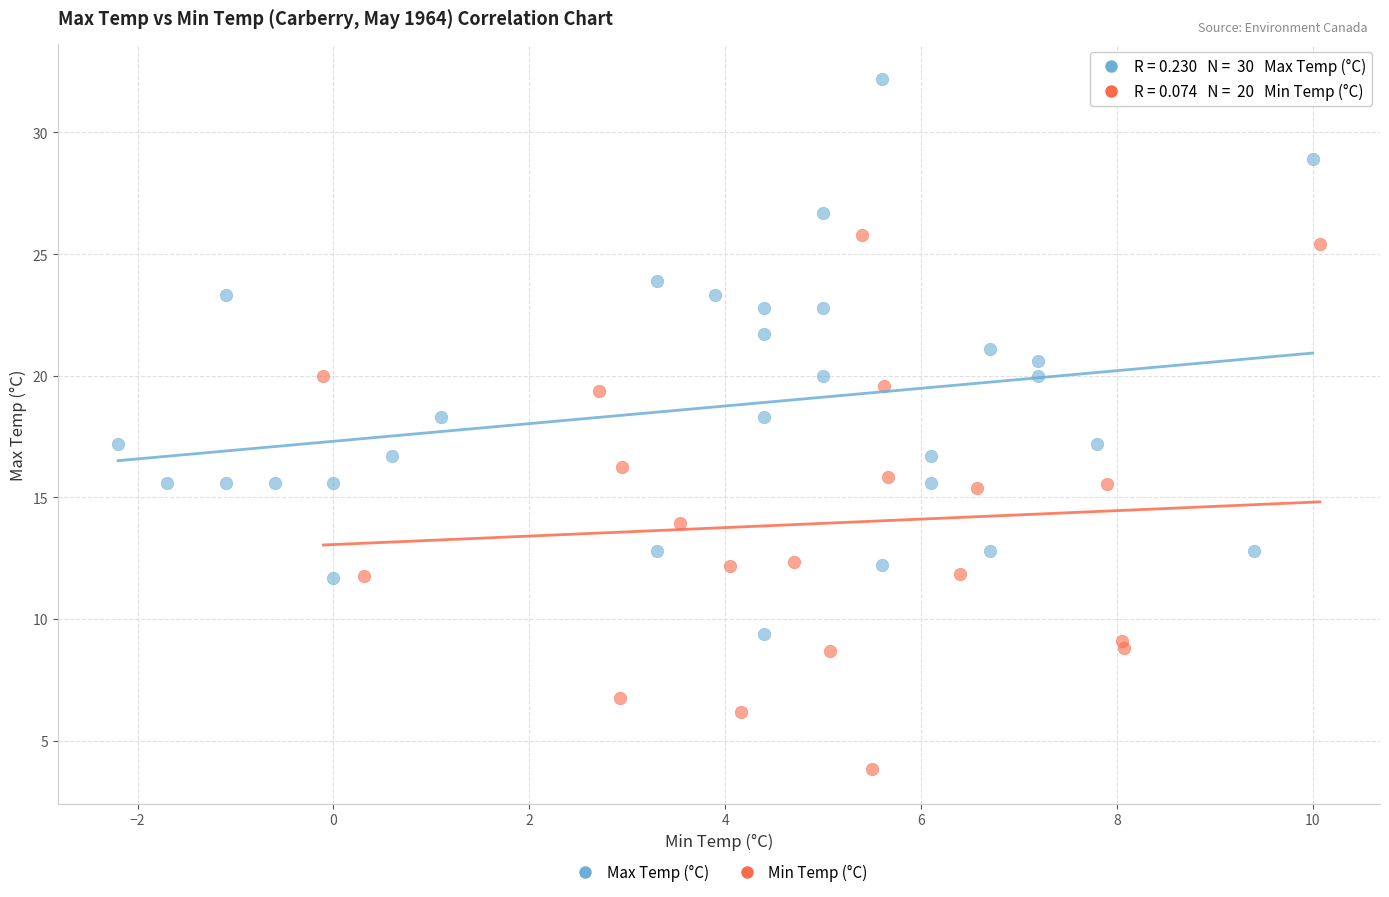

Which series reaches the maximum Y coordinate?

Max Temp (°C)